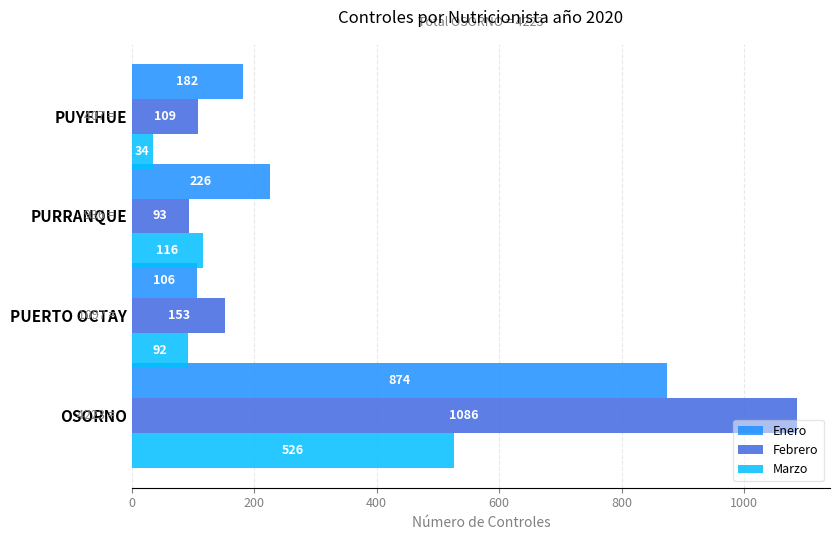

Rank the series by their maximum value, from lowest to highest.

Marzo, Enero, Febrero